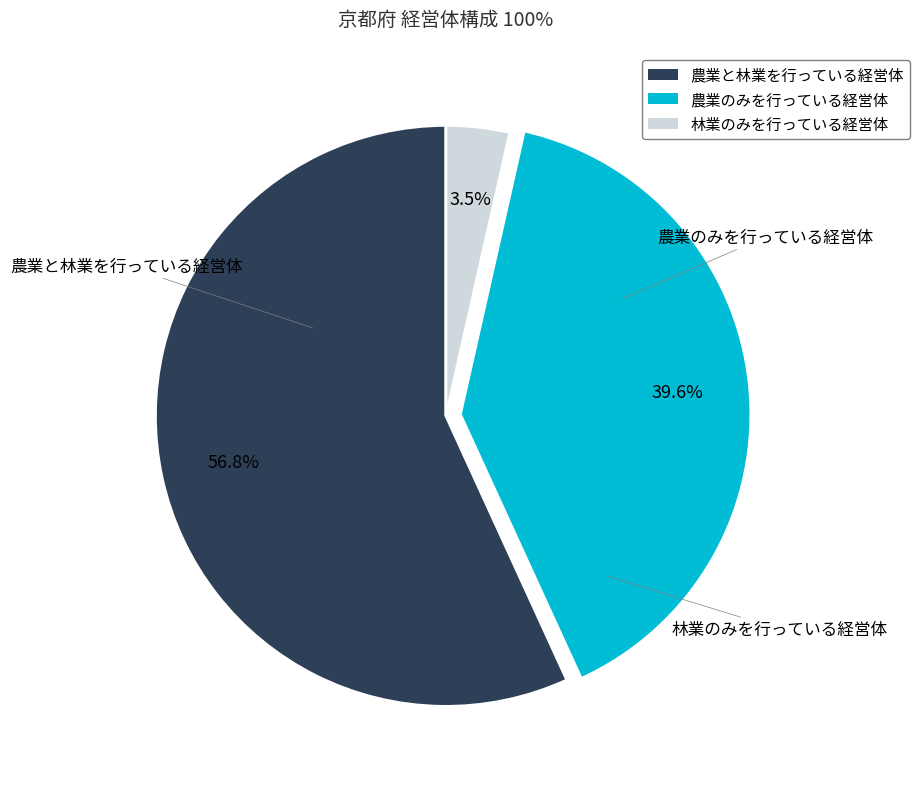

To the nearest percent, what is the average slice percentage?

33%